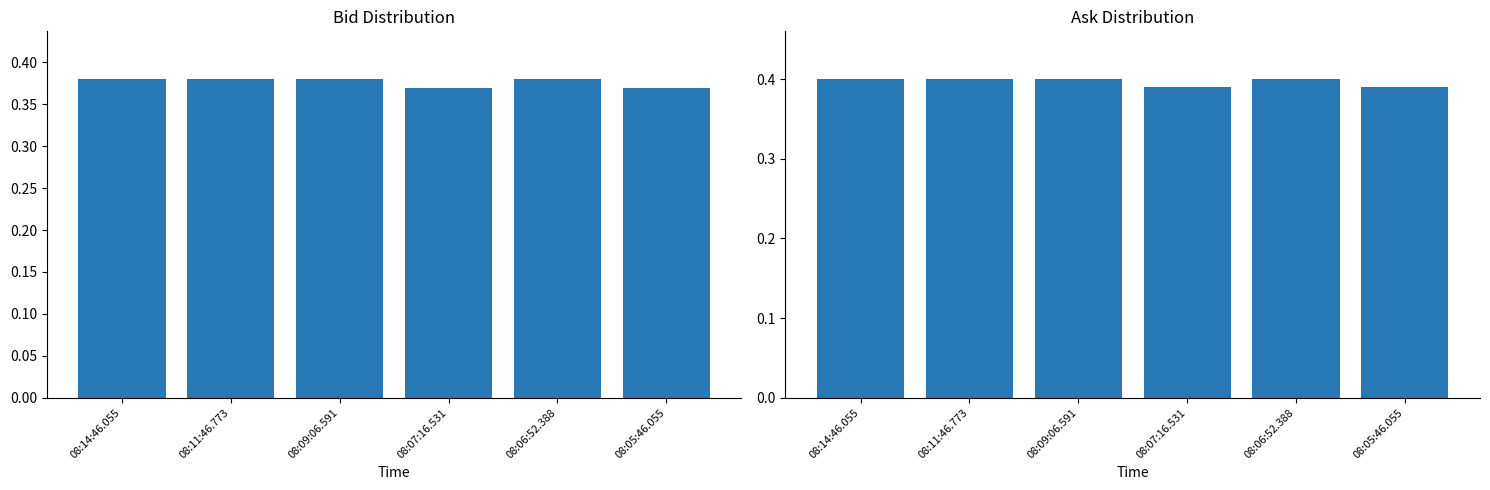

At how many categories does at least one series exceed 0?

6